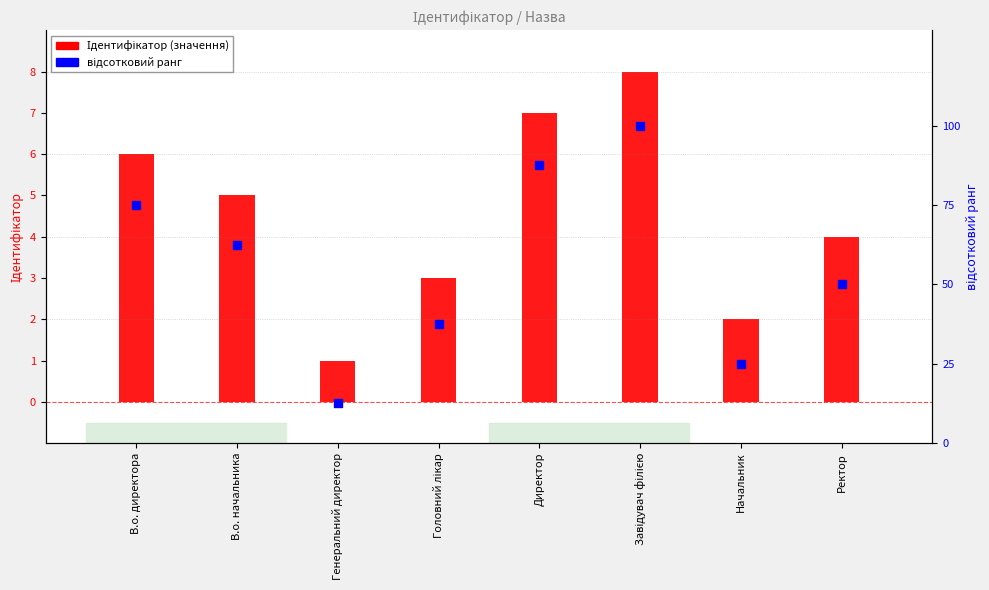

At how many categories does at least one series exceed 9?

8